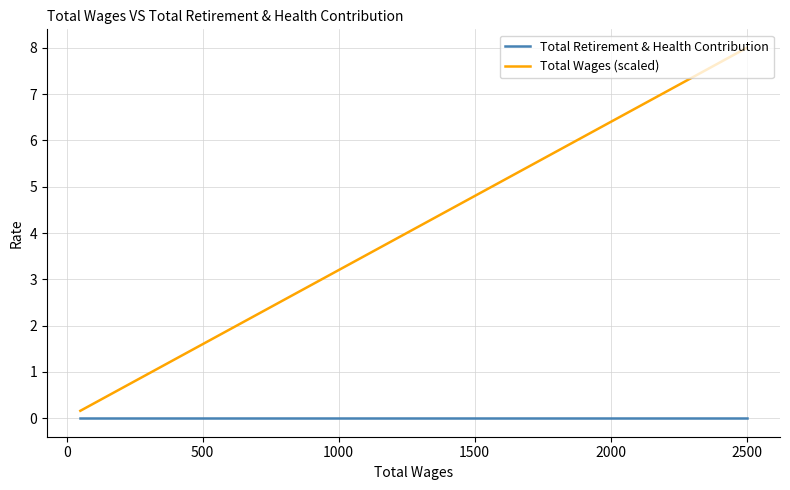

What is the label of the 5th point from the left?

1500